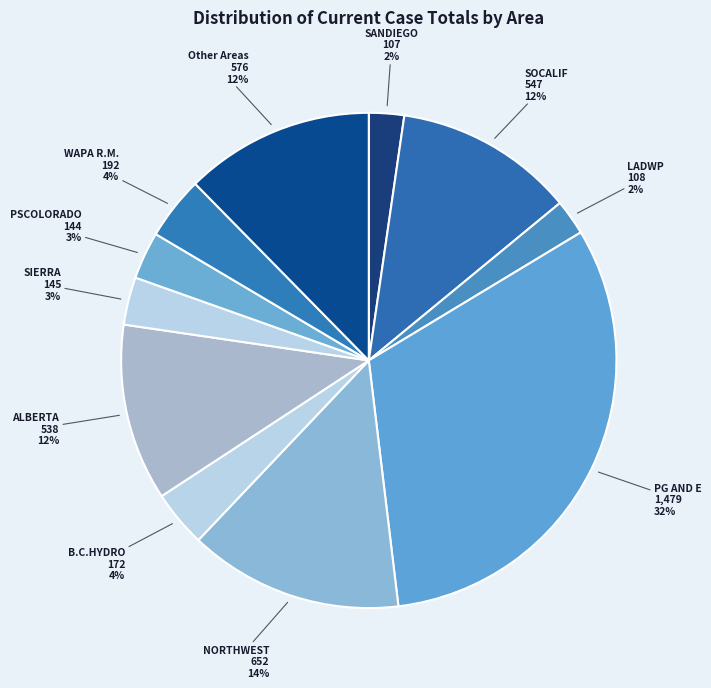

Which has a higher value, LADWP or PSCOLORADO?

PSCOLORADO